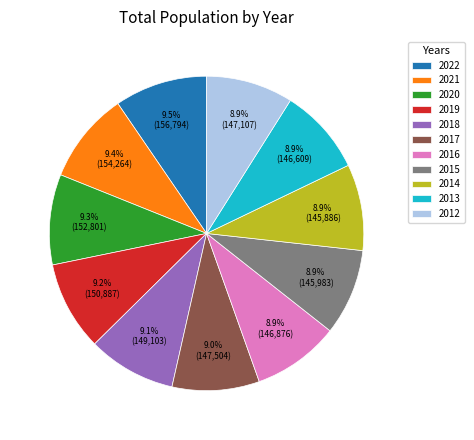

Combined, do 2018 and 2020 account for over 50%?

No